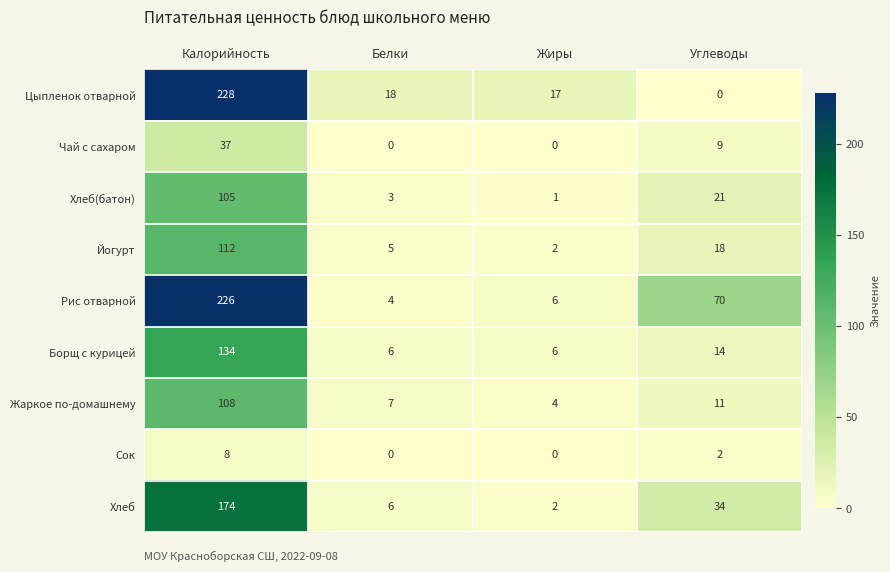

What is the difference between the maximum and second lowest values in the Цыпленок отварной series?

211